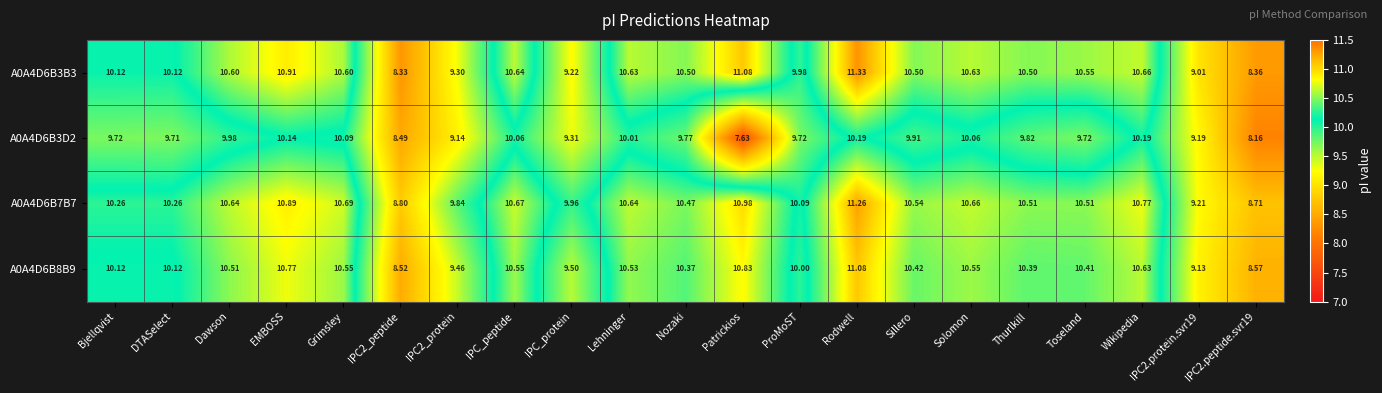

What is the minimum value shown in the chart?

7.6